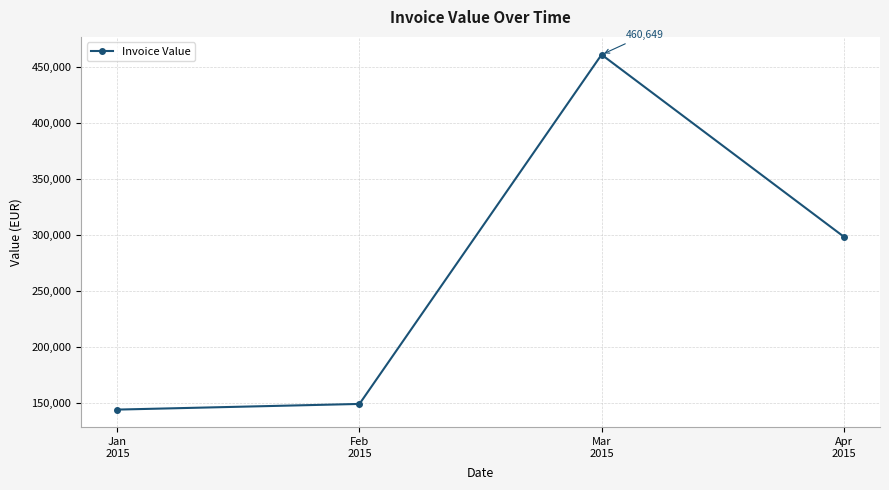

What is the ratio of the value at Jan
2015 to the value at Feb
2015?

1.0